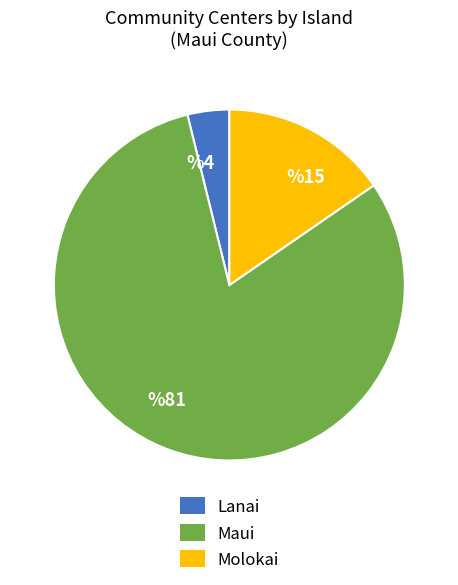

Which slice is the smallest?

%4